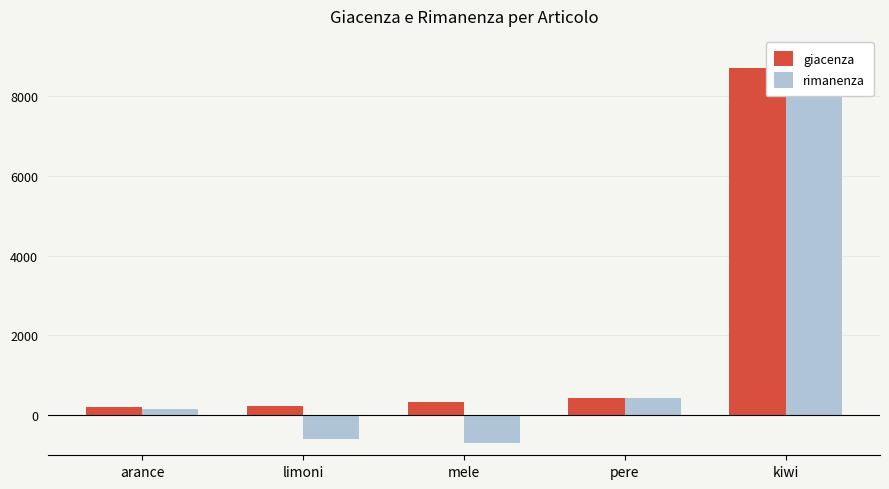

What is the sum of all rimanenza values?

7823